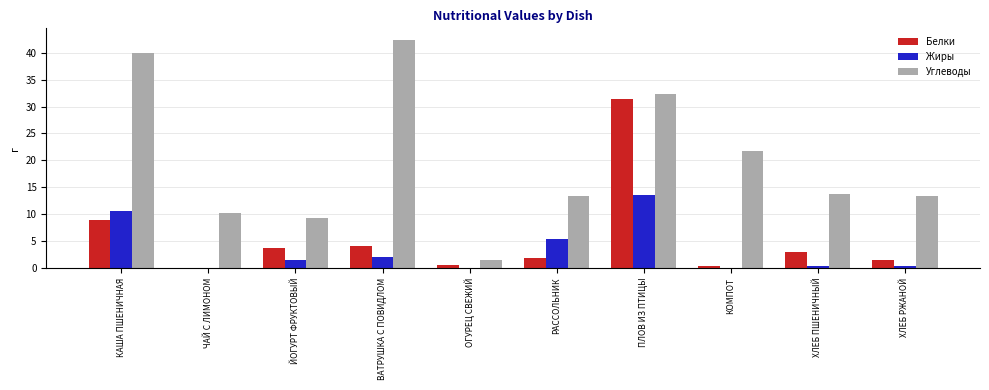

The value of Углеводы at ЙОГУРТ ФРУКТОВЫЙ is 6.0. True or false?

False